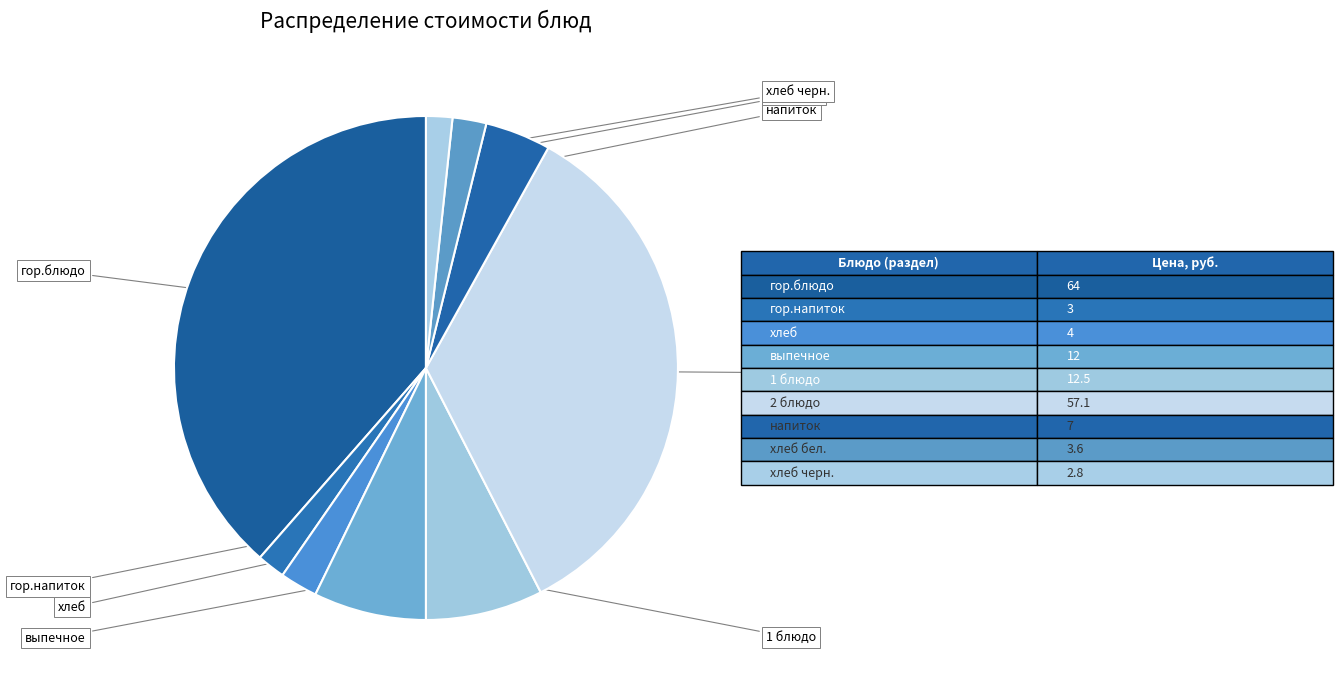

How many segments does this pie chart have?

9